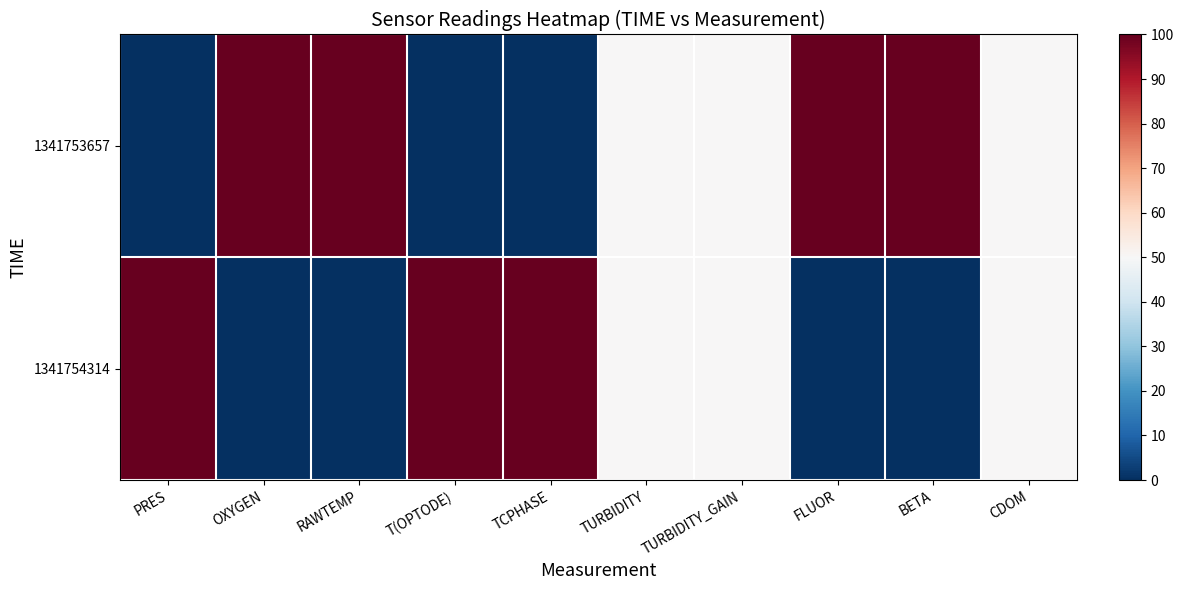

Reading left to right, transcribe all the data shown in this chart.

1341753657: PRES=0	OXYGEN=100	RAWTEMP=100	T(OPTODE)=0	TCPHASE=0	TURBIDITY=50	TURBIDITY_GAIN=50	FLUOR=100	BETA=100	CDOM=50
1341754314: PRES=100	OXYGEN=0	RAWTEMP=0	T(OPTODE)=100	TCPHASE=100	TURBIDITY=50	TURBIDITY_GAIN=50	FLUOR=0	BETA=0	CDOM=50